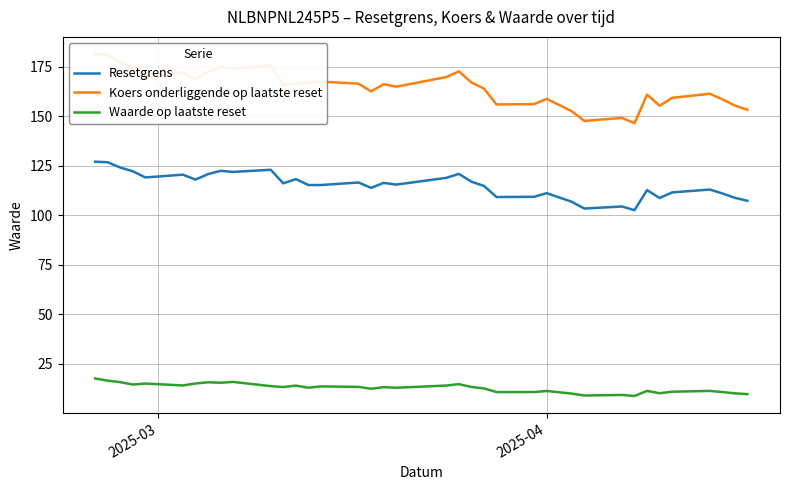

What is the maximum value shown in the chart?

181.6